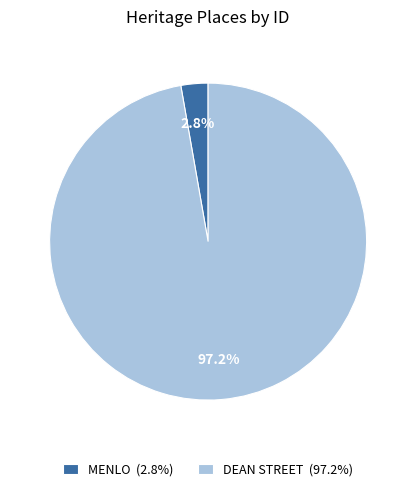

What percentage is the MENLO slice, to the nearest percent?

3%